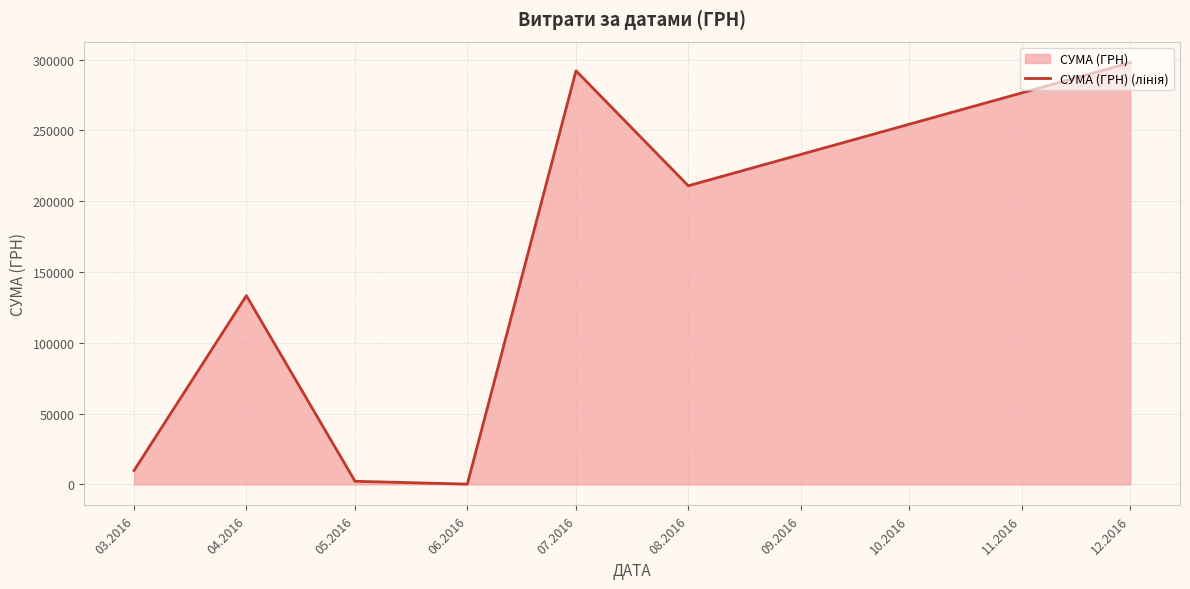

What position from the right is 06.2016?

4